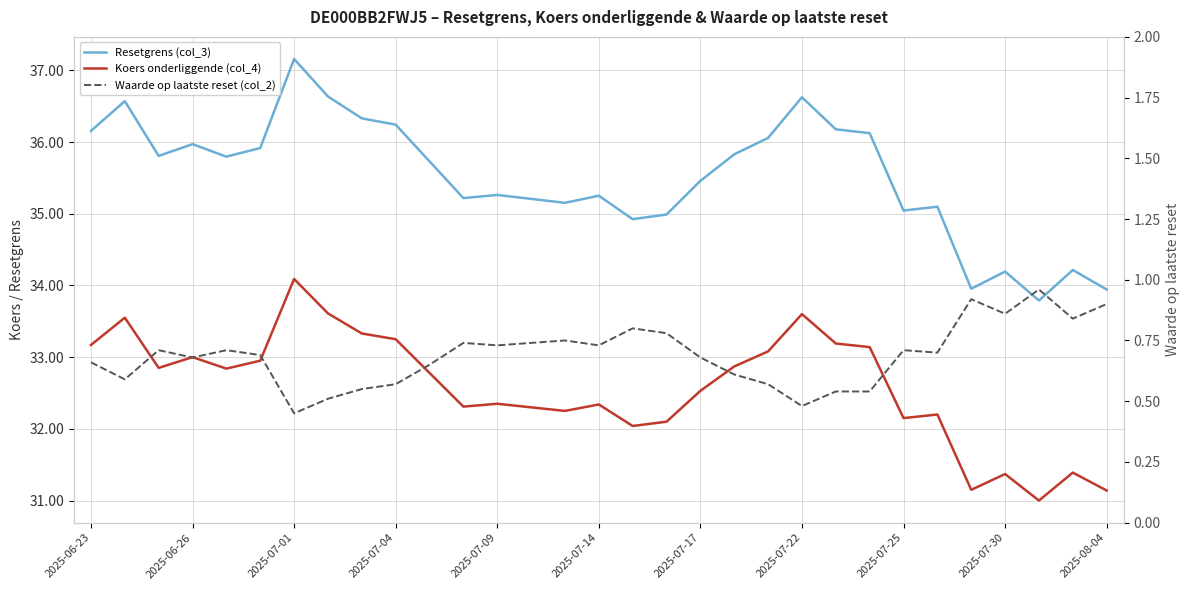

What is the spread (max minus min) of values at 2025-07-14?

34.5